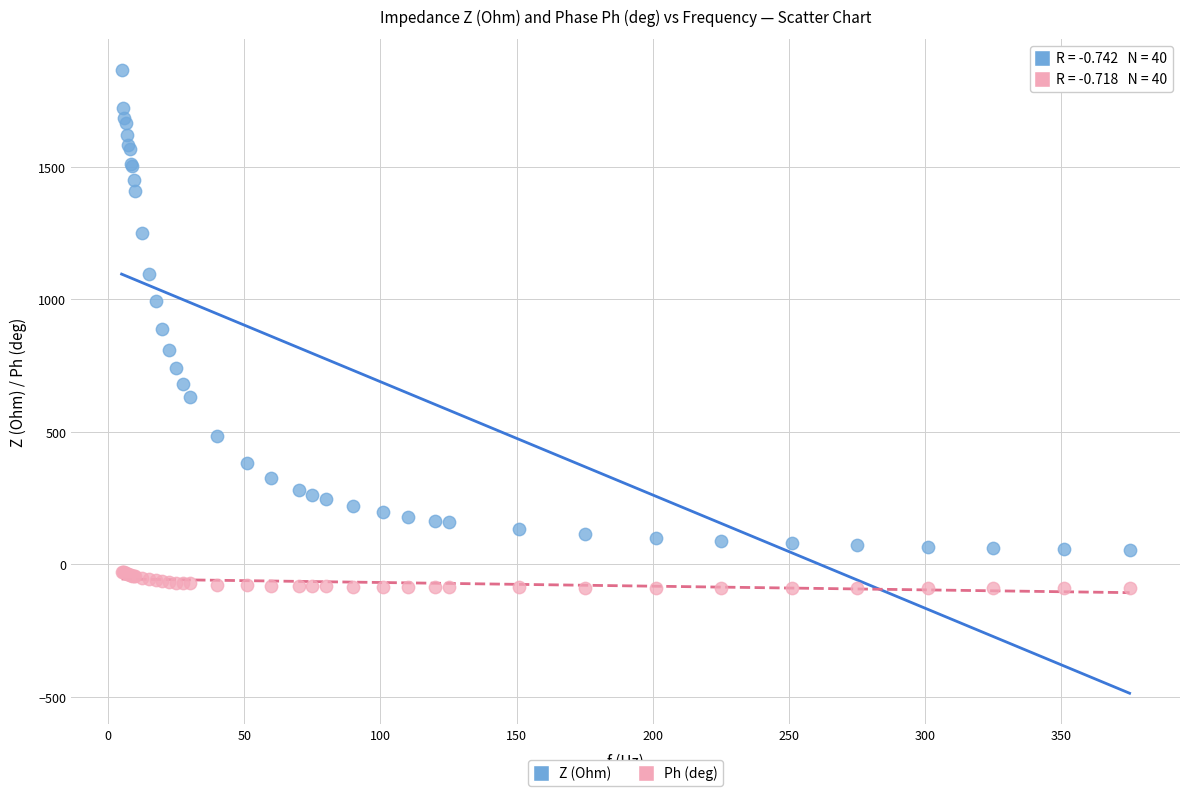

In the Z (Ohm) series, what Y value is closest to 959?

995.0